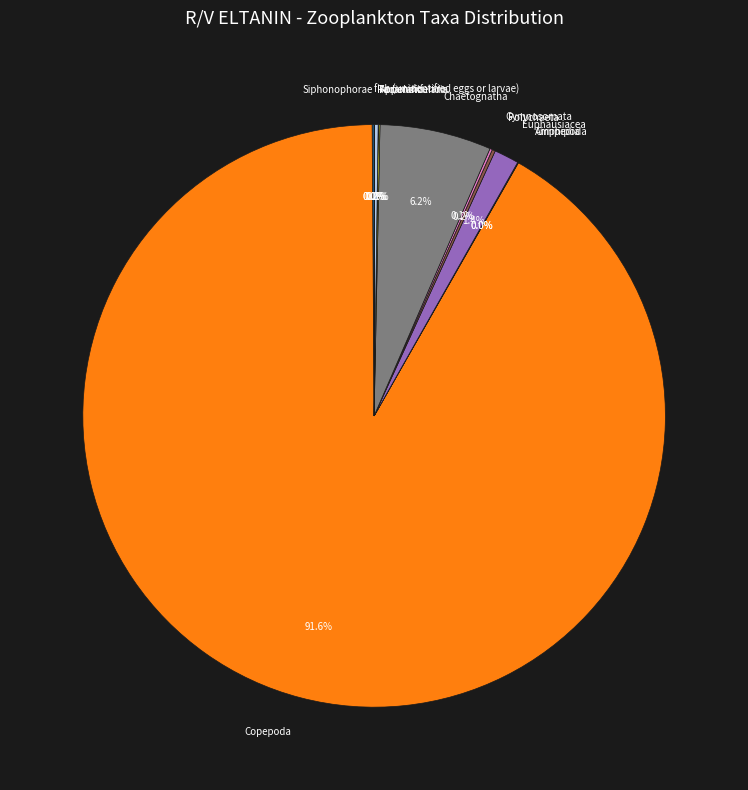

To the nearest percent, what is the difference between the largest and smallest slice percentages?

92%